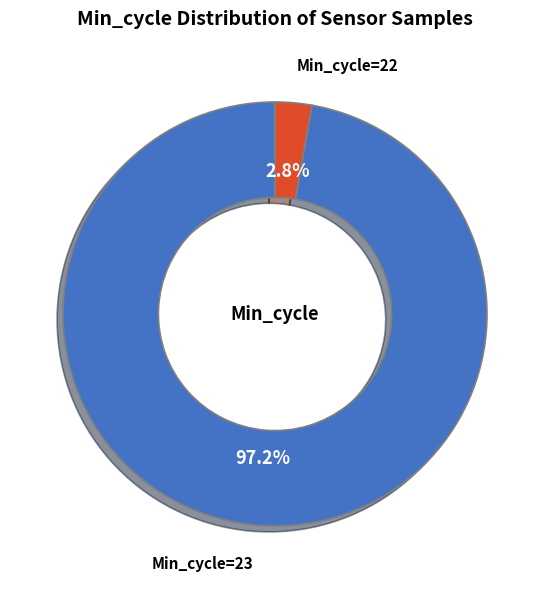

Count the number of slices in the pie.

2